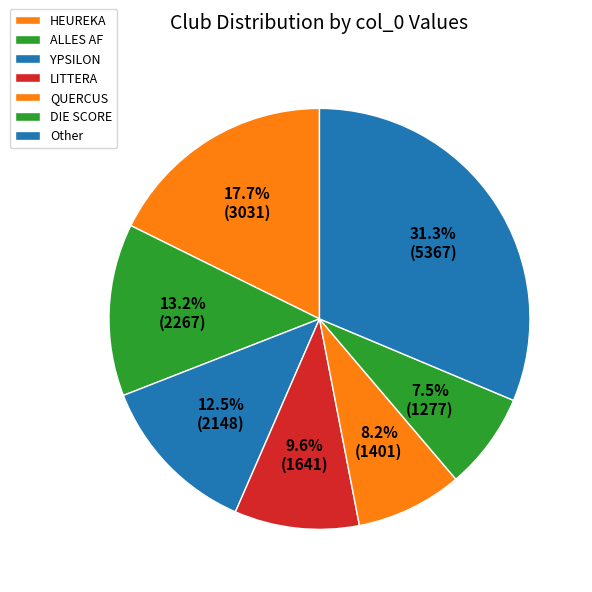

Count the number of slices in the pie.

7